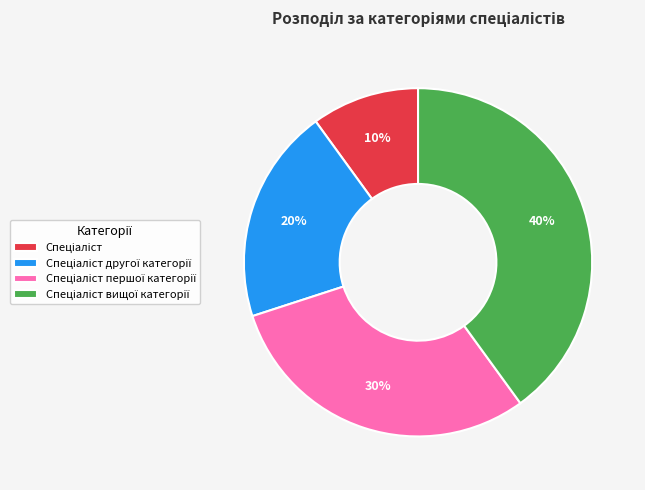

Does any single category account for the majority?

No